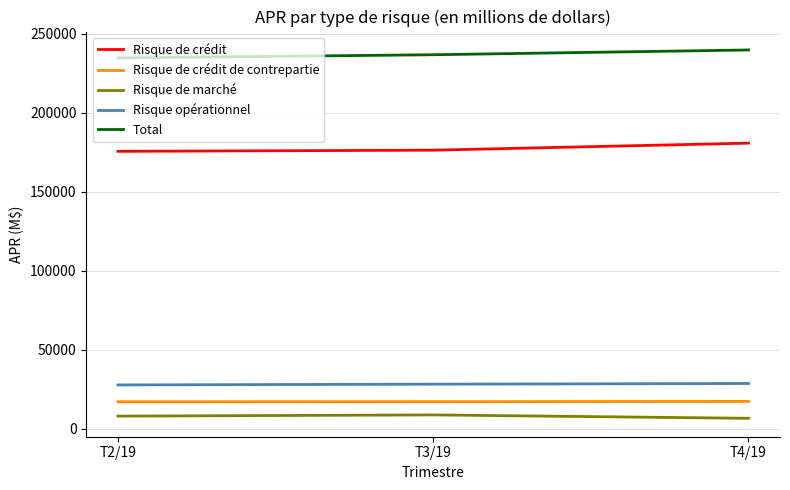

The value of Total at T4/19 is 125247. True or false?

False